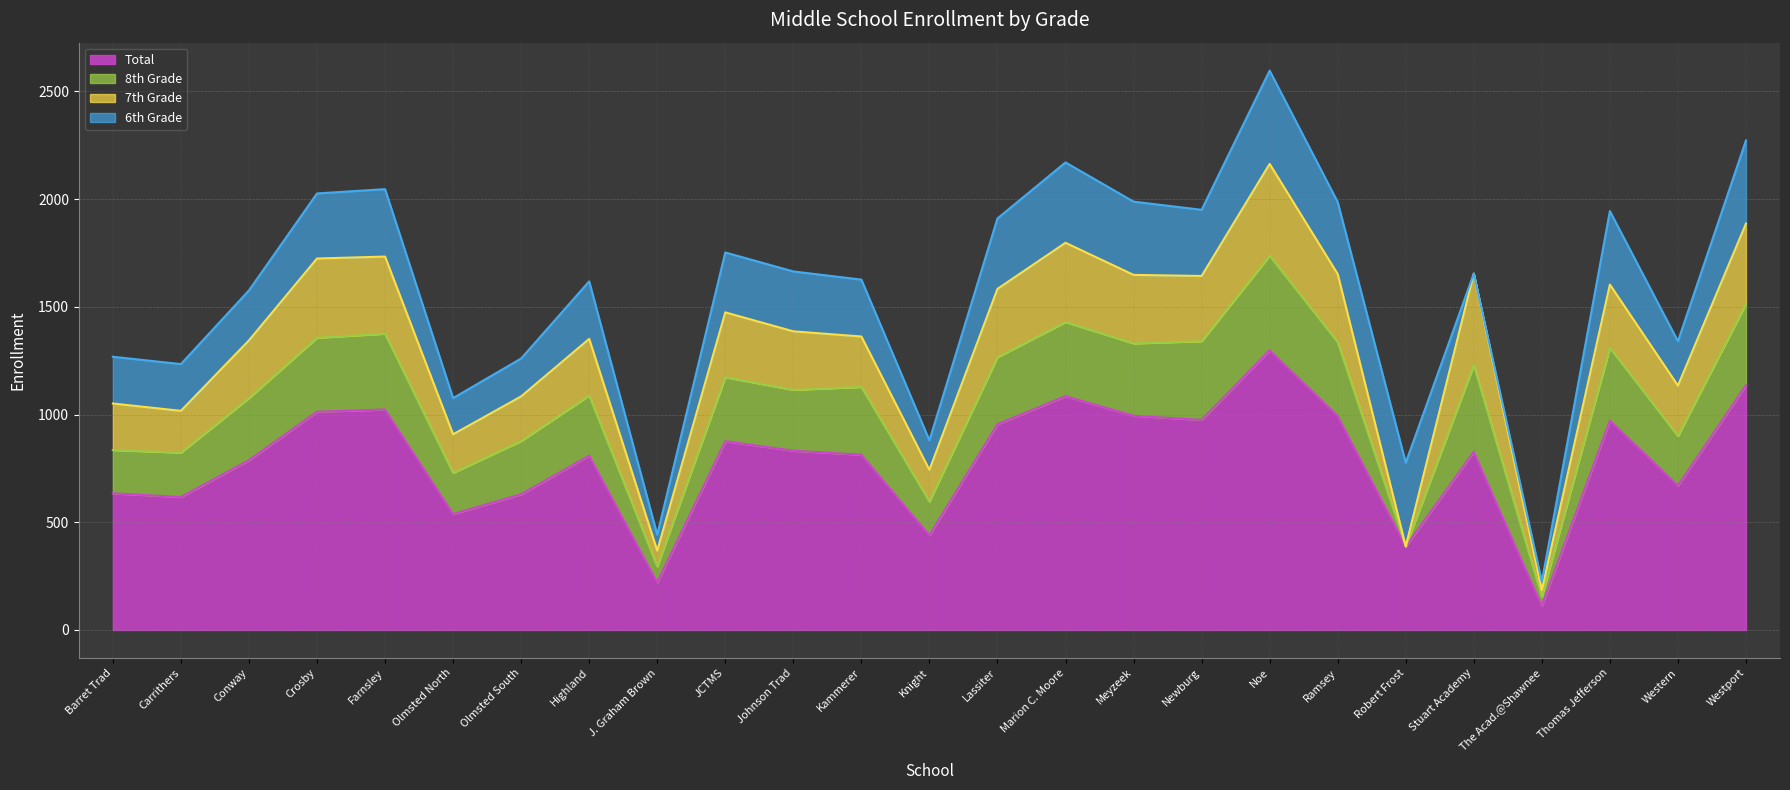

Is it true that 8th Grade equals 591 at Marion C. Moore?

False